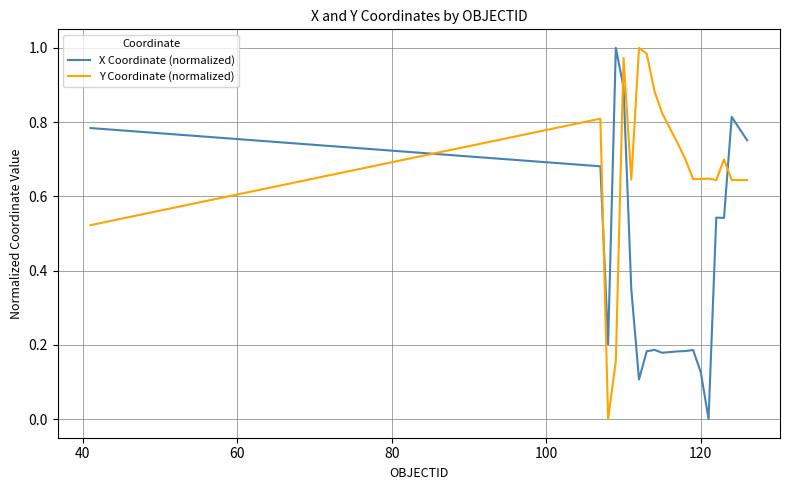

List the series in order of their overall mean, lowest first.

X Coordinate (normalized), Y Coordinate (normalized)